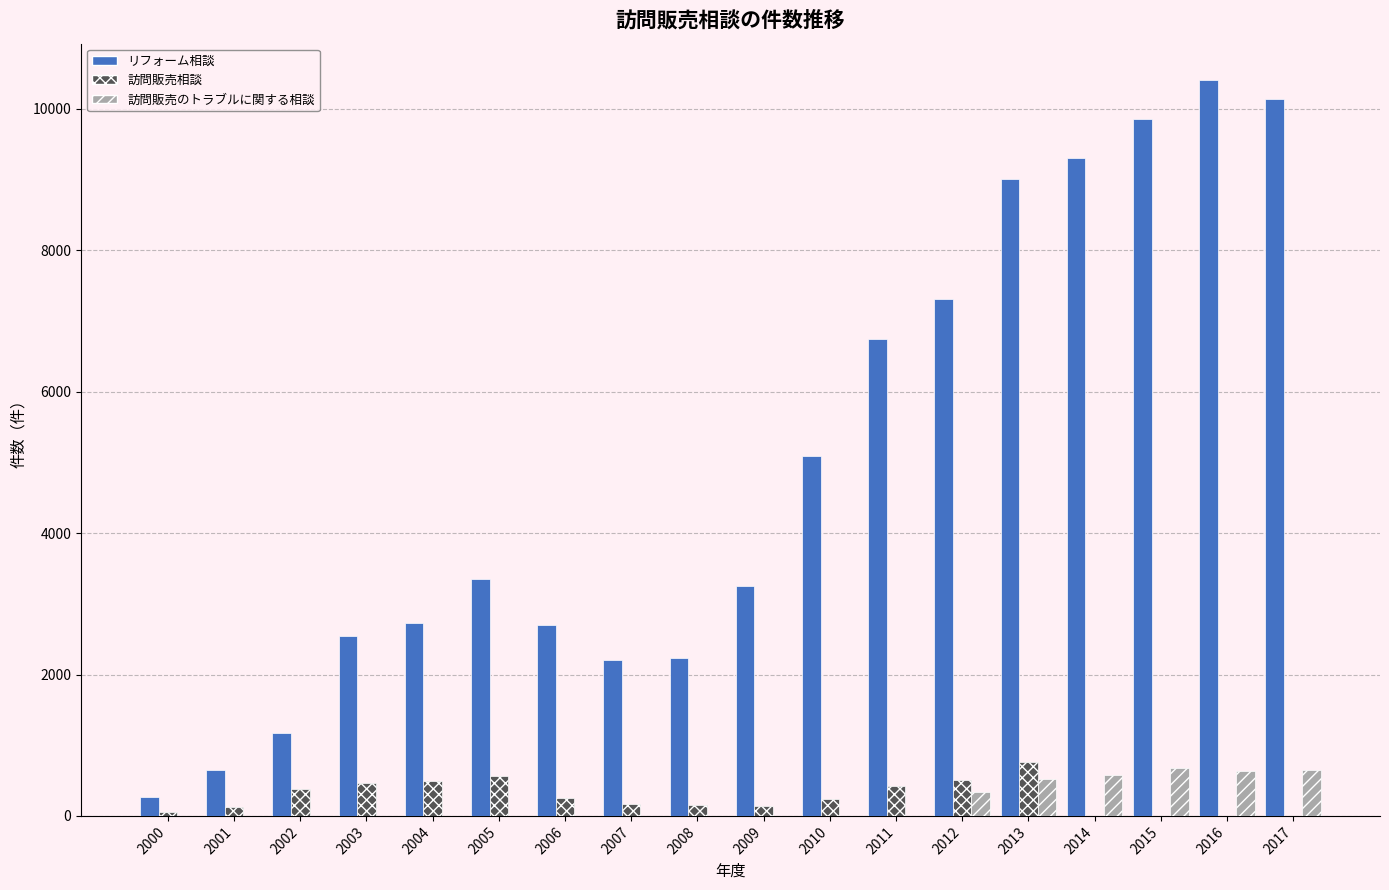

Which series has the widest spread of values?

リフォーム相談